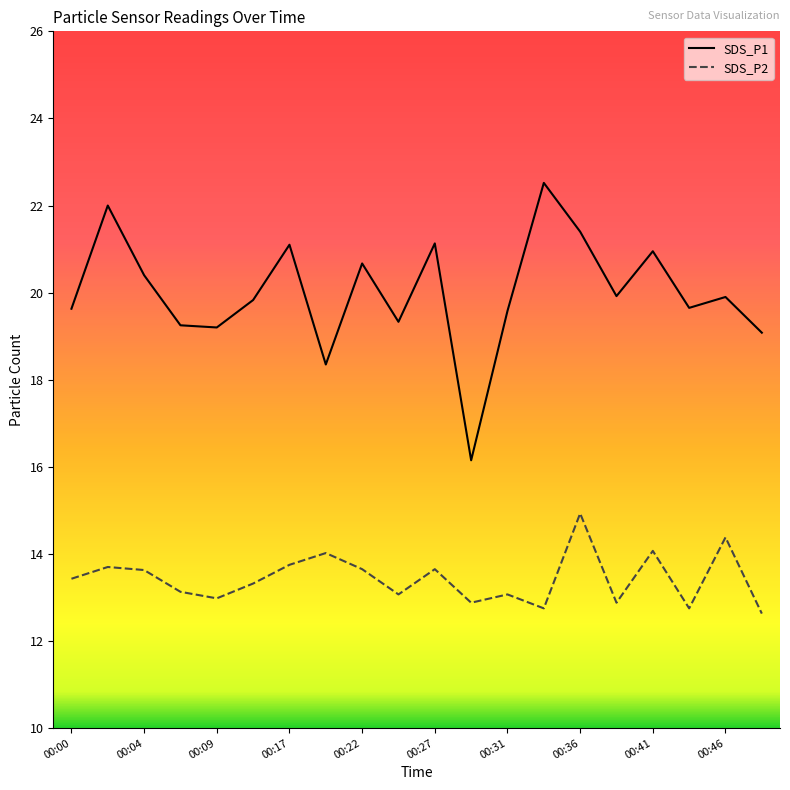

Rank the series by their maximum value, from highest to lowest.

SDS_P1, SDS_P2